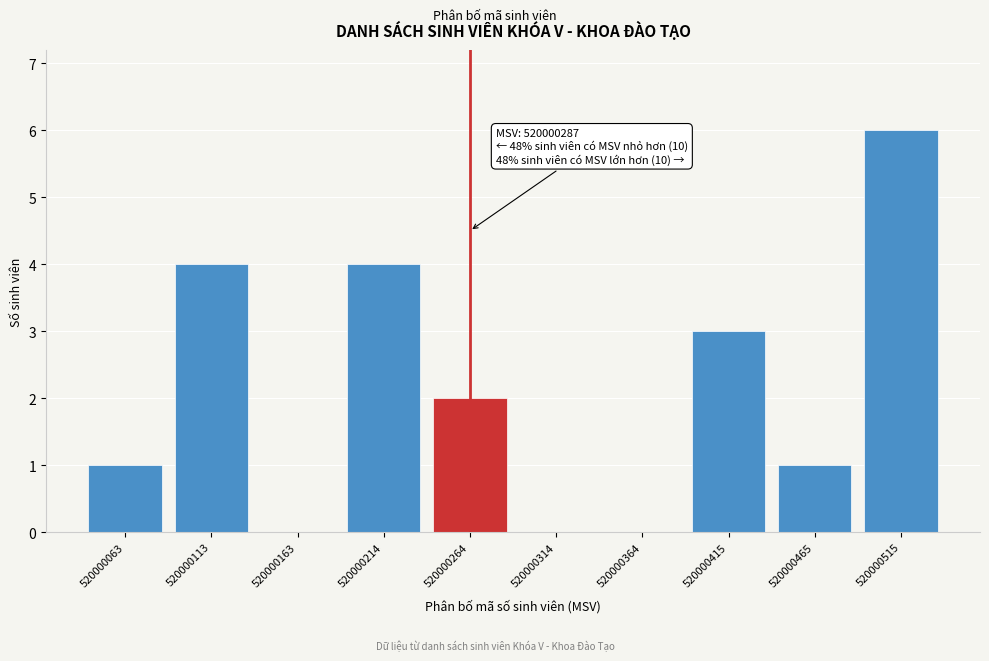

Reading left to right, list all the values displayed in this chart.

520000063=1	520000113=4	520000163=0	520000214=4	520000264=2	520000314=0	520000364=0	520000415=3	520000465=1	520000515=6